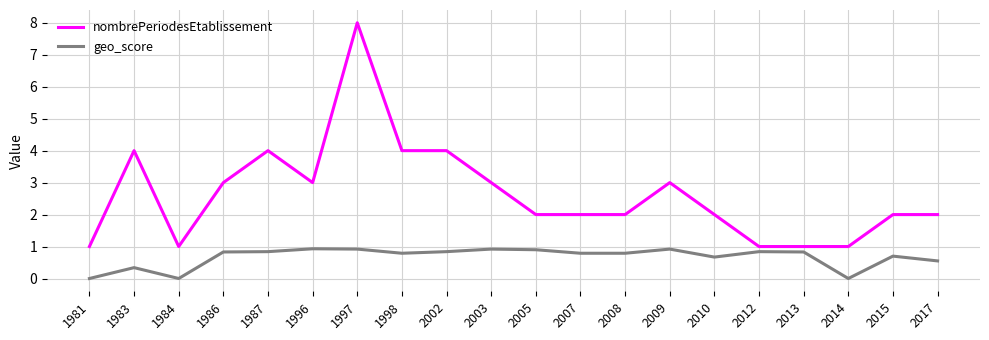

What is the total value across all series at 1987?

4.8